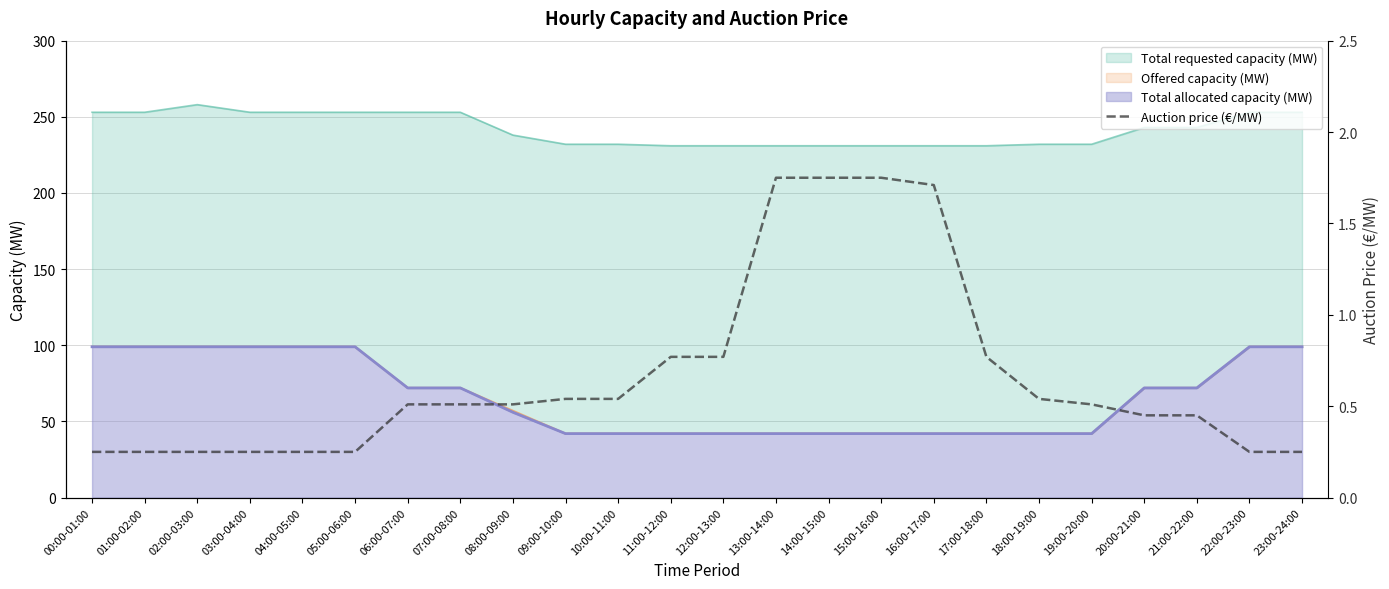

What is the lowest value of the Total allocated capacity (MW) series?

42